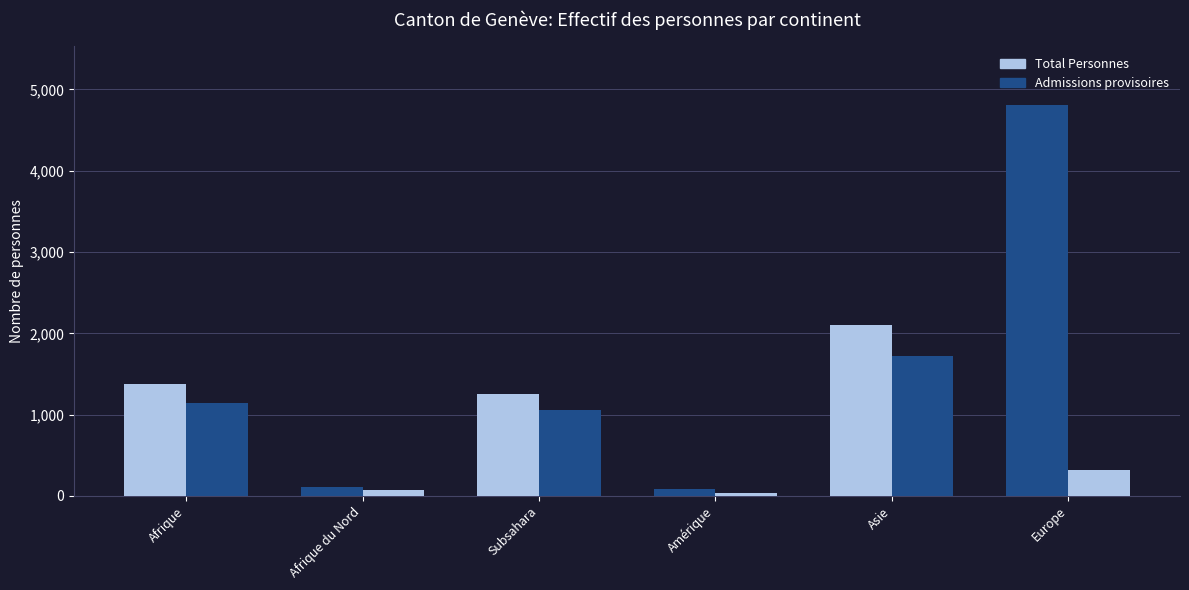

Does the chart contain any negative values?

No